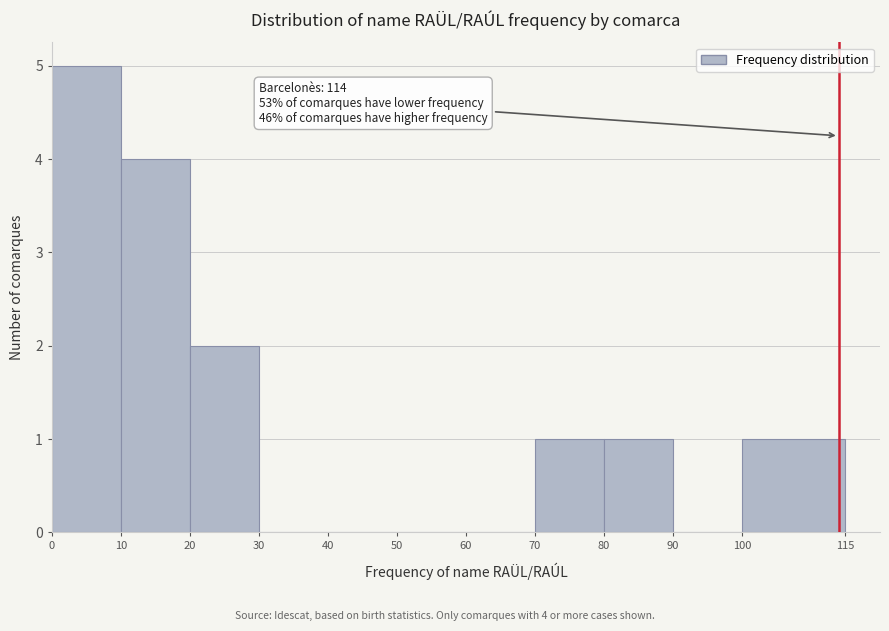

Which range on the x-axis has the tallest bar?

0 to 10